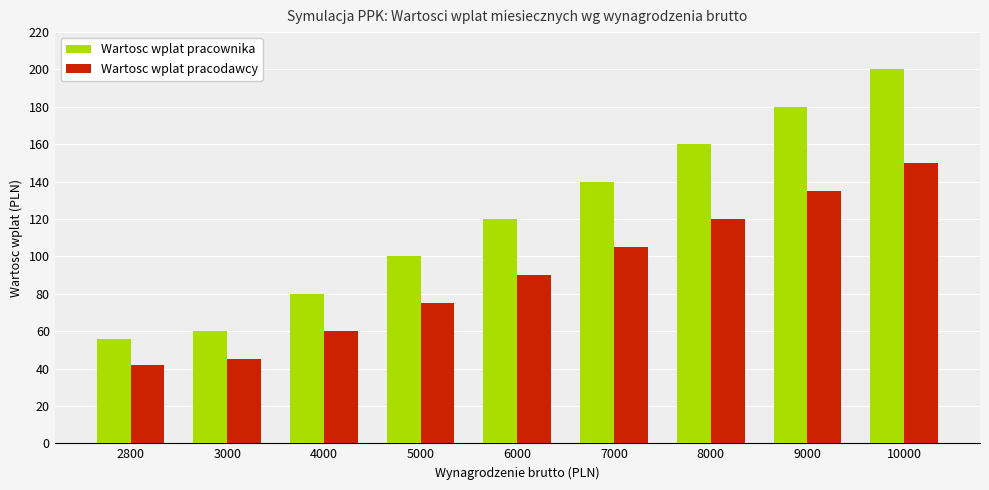

How many Wartosc wplat pracodawcy values are between 60 and 120?

5